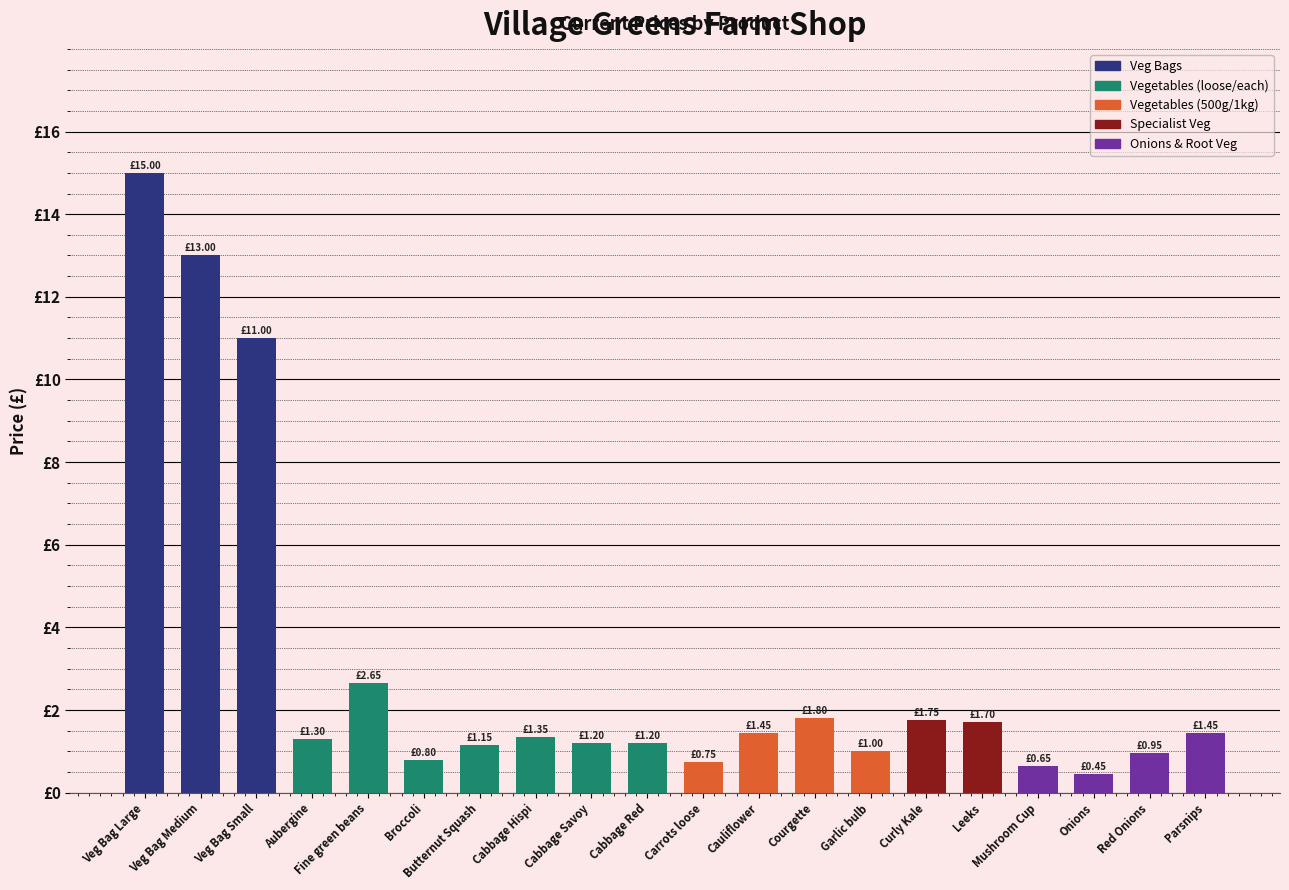

Reading right to left, transcribe all the data shown in this chart.

Parsnips=1.4	Red Onions=0.9	Onions=0.5	Mushroom Cup=0.7	Leeks=1.7	Curly Kale=1.8	Garlic bulb=1.0	Courgette=1.8	Cauliflower=1.4	Carrots loose=0.8	Cabbage Red=1.2	Cabbage Savoy=1.2	Cabbage Hispi=1.4	Butternut Squash=1.1	Broccoli=0.8	Fine green beans=2.6	Aubergine=1.3	Veg Bag Small=11.0	Veg Bag Medium=13.0	Veg Bag Large=15.0